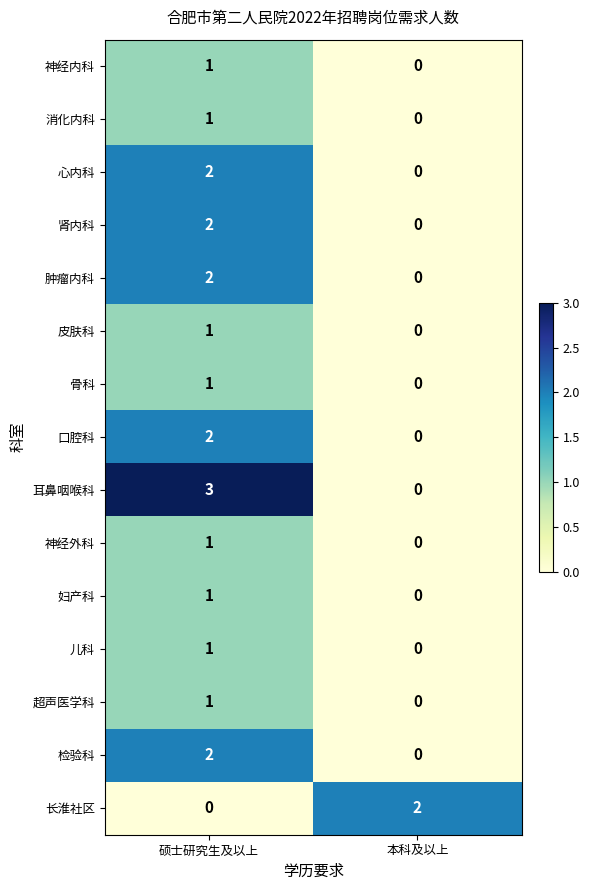

Reading left to right, extract all data points from this chart.

神经内科: 1	0
消化内科: 1	0
心内科: 2	0
肾内科: 2	0
肿瘤内科: 2	0
皮肤科: 1	0
骨科: 1	0
口腔科: 2	0
耳鼻咽喉科: 3	0
神经外科: 1	0
妇产科: 1	0
儿科: 1	0
超声医学科: 1	0
检验科: 2	0
长淮社区: 0	2